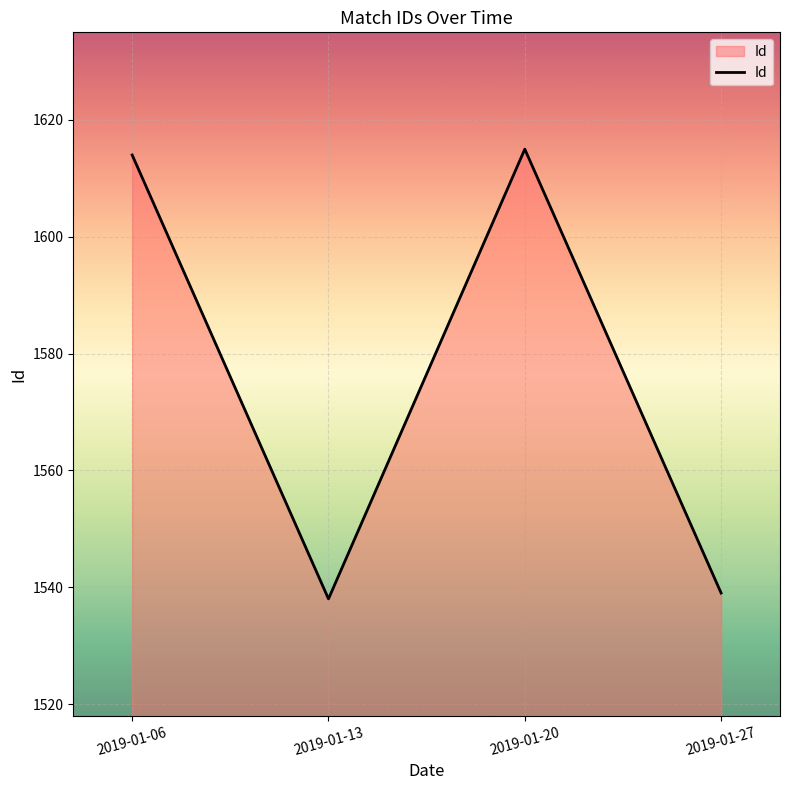

How many interior local peaks (higher than both neighbors) does the data have?

1